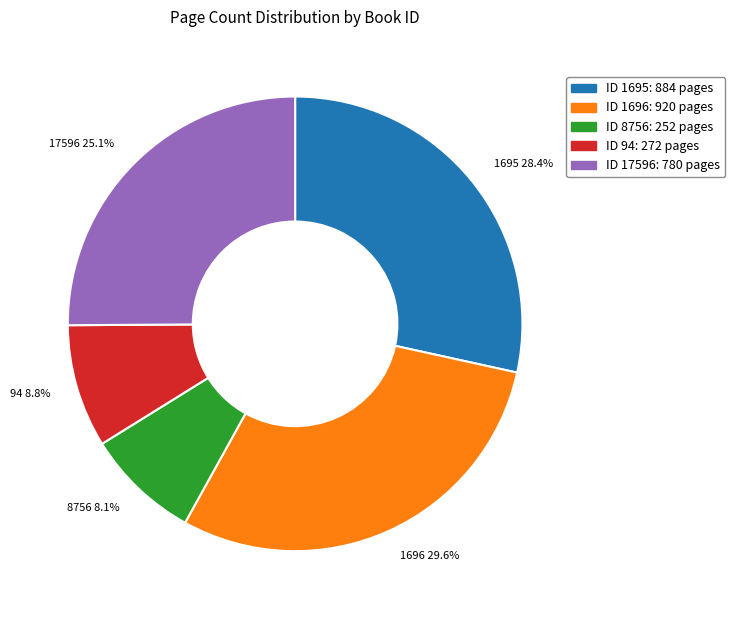

Which slice is the smallest?

8756